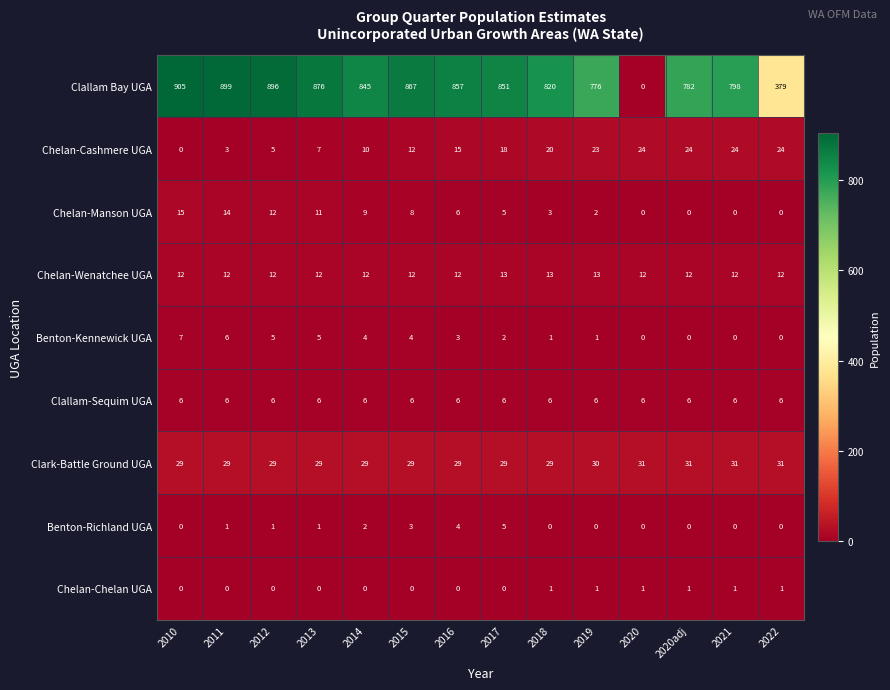

Where is Benton-Richland UGA nearest to the value 2?

2014